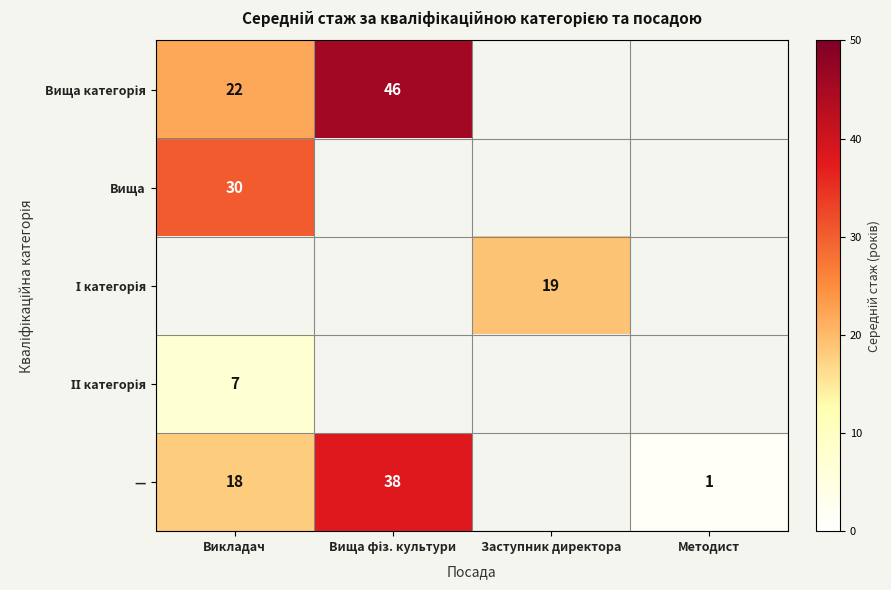

The value of — at Методист is 1. True or false?

True